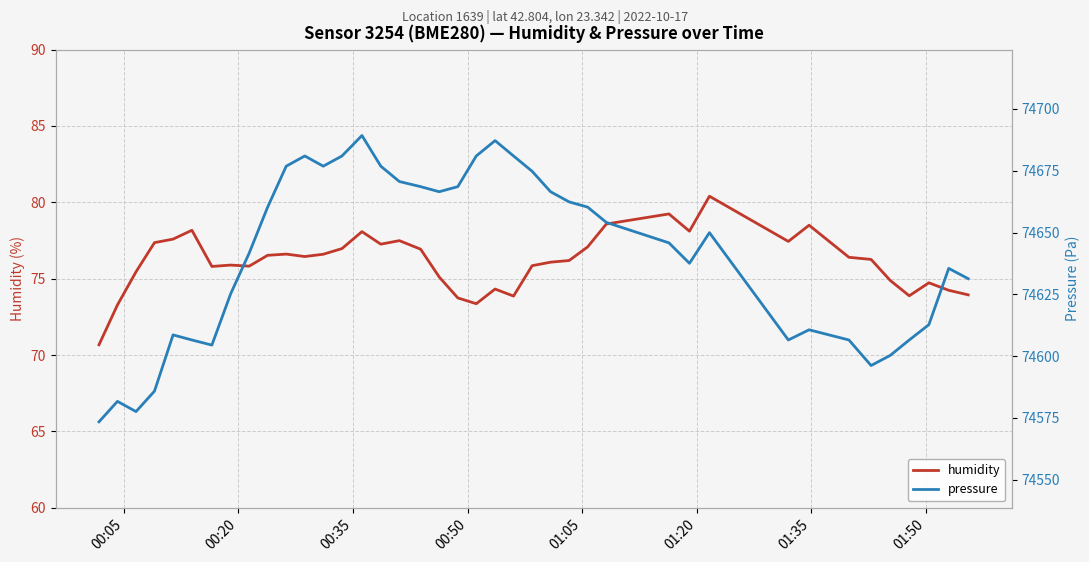

Reading right to left, transcribe all the data shown in this chart.

humidity: 73.9	74.2	74.7	73.9	74.9	76.3	76.4	78.5	77.4	80.4	78.1	79.2	78.6	77.1	76.2	76.1	75.8	73.9	74.3	73.4	73.7	75.1	76.9	77.5	77.3	78.1	77.0	76.6	76.5	76.6	76.5	75.8	75.9	75.8	78.2	77.6	77.4	75.5	73.3	70.7
pressure: 74631.3	74635.5	74612.7	74606.5	74600.3	74596.2	74606.5	74610.6	74606.5	74649.9	74637.5	74645.8	74654.1	74660.3	74662.4	74666.5	74674.8	74681.0	74687.2	74681.0	74668.6	74666.5	74668.6	74670.6	74676.8	74689.2	74681.0	74676.8	74681.0	74676.8	74660.3	74641.7	74625.1	74604.4	74606.5	74608.6	74585.8	74577.5	74581.7	74573.4